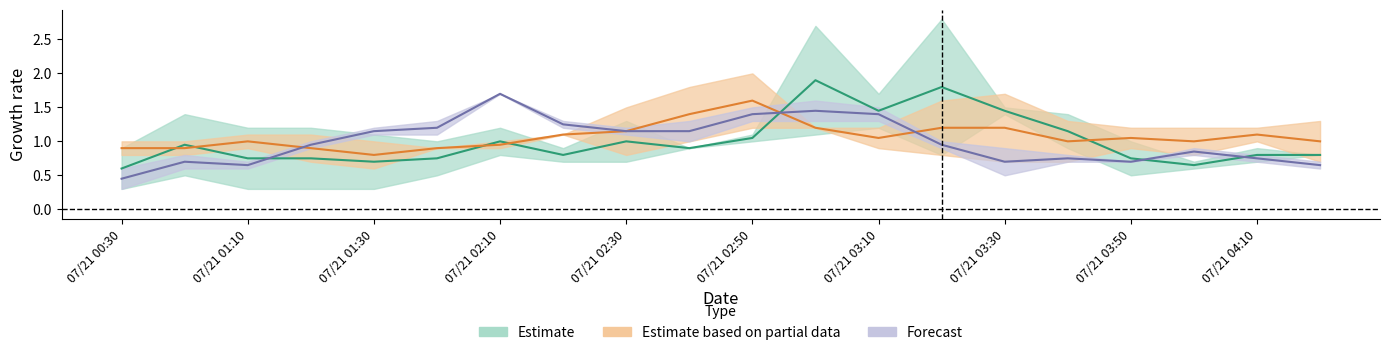

Is the value of 9.285 at 2010/07/21 03:40 greater than the value of 7.808 at 2010/07/21 02:10?

No